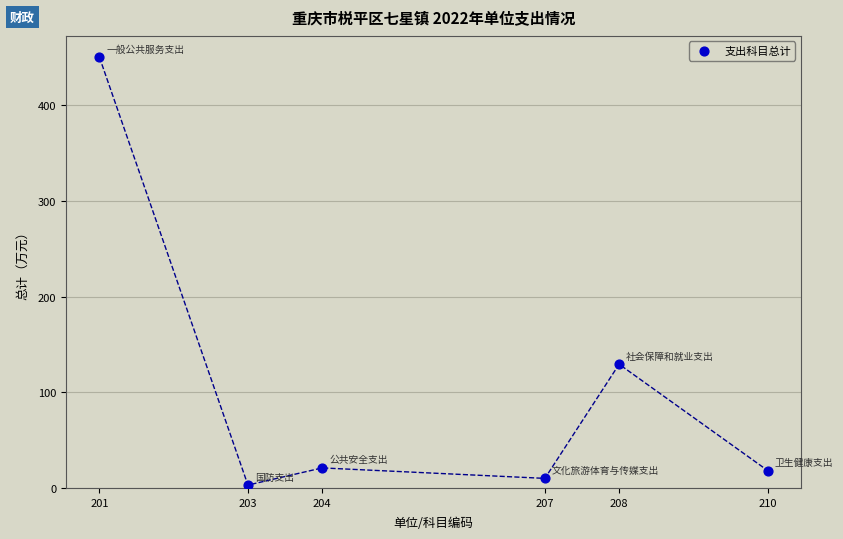

What Y value in the scatter plot is closest to 226?

129.4